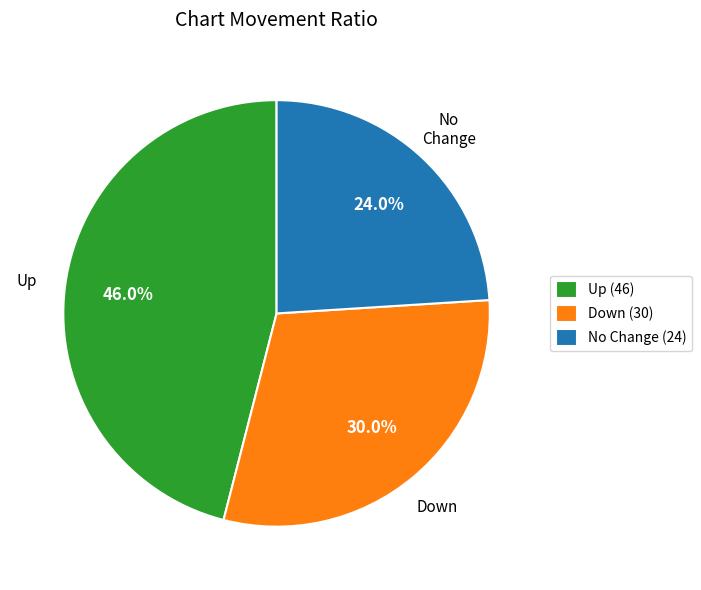

Which has a higher value, No Change (24) or Down (30)?

Down (30)